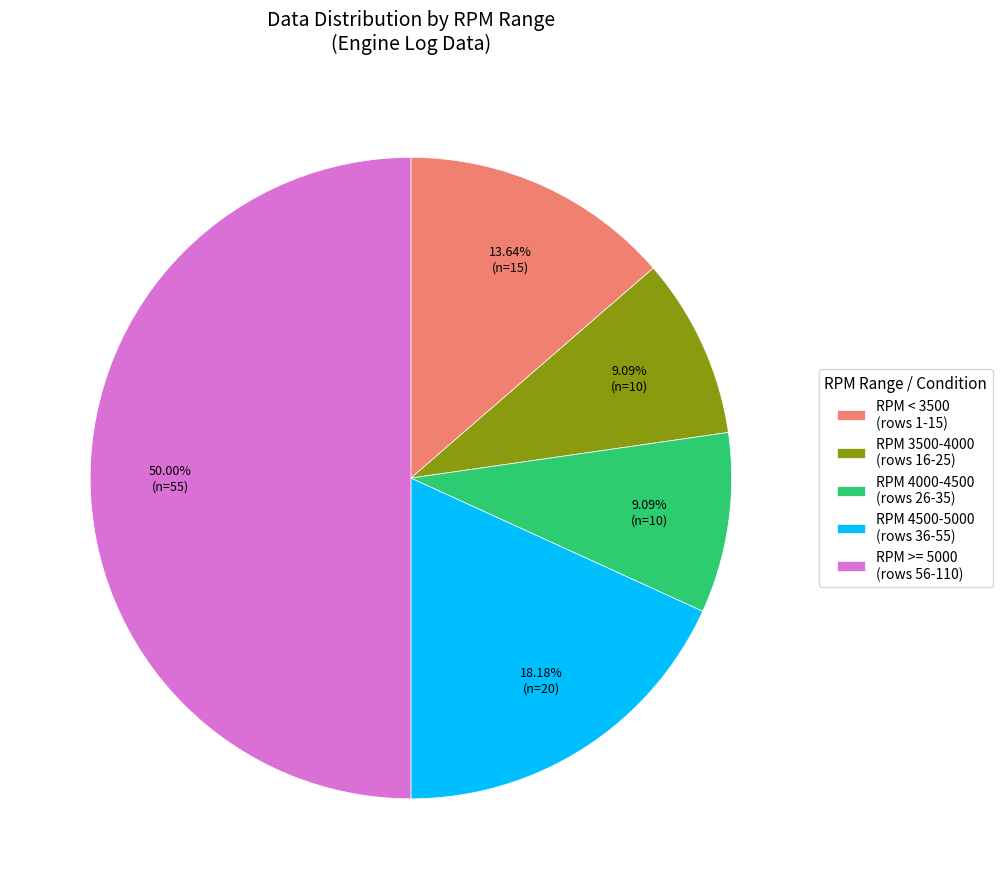

To the nearest percent, what is the difference between the largest and smallest slice percentages?

41%